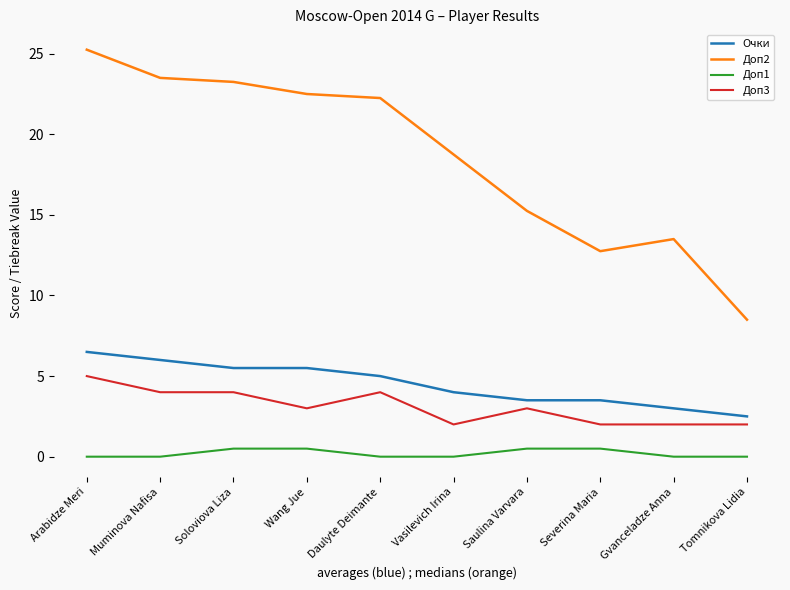

The value of Доп3 at Muminova Nafisa is 4.0. True or false?

True